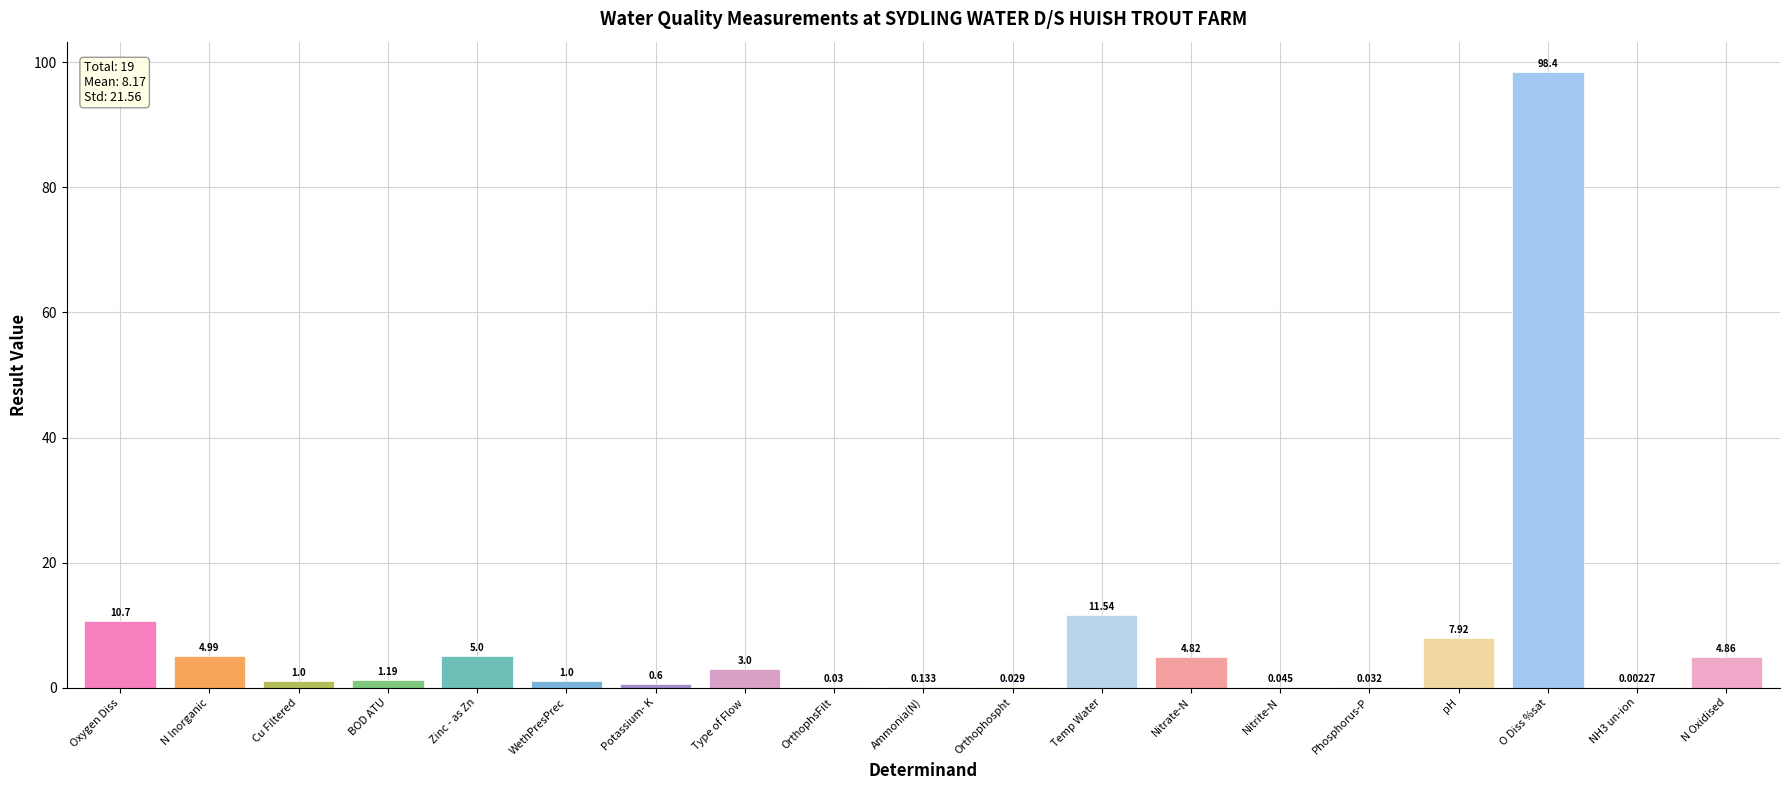

At which label is the value closest to 49?

Temp Water